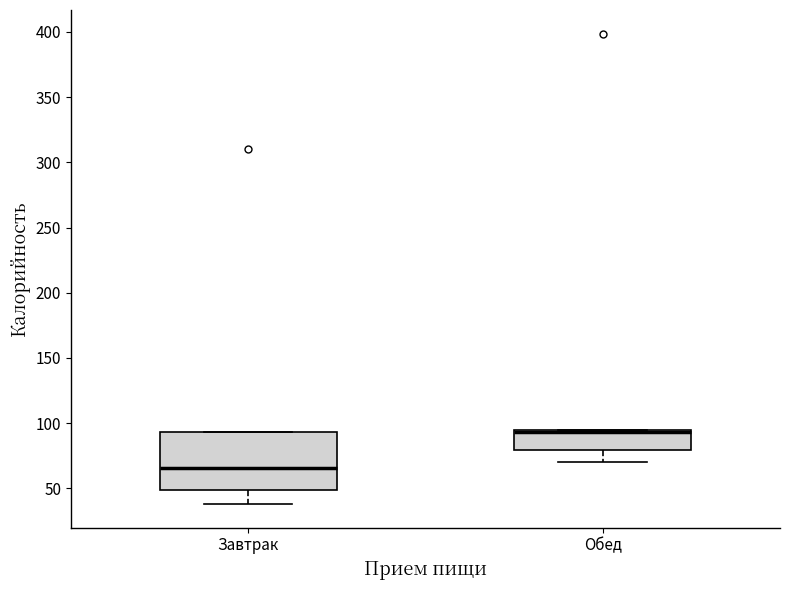

Reading left to right, transcribe this box plot: for each box, give where its median line is, the range the box spans, and where its two whiskers end, as read against the y-axis. The values are not printed on the chart, so give them approximately, as read against the axis.

Завтрак: median 65, box 50 to 95, whiskers 40 to 95
Обед: median 95 (drawn on the box's upper edge), box 80 to 95, whiskers 70 to 95